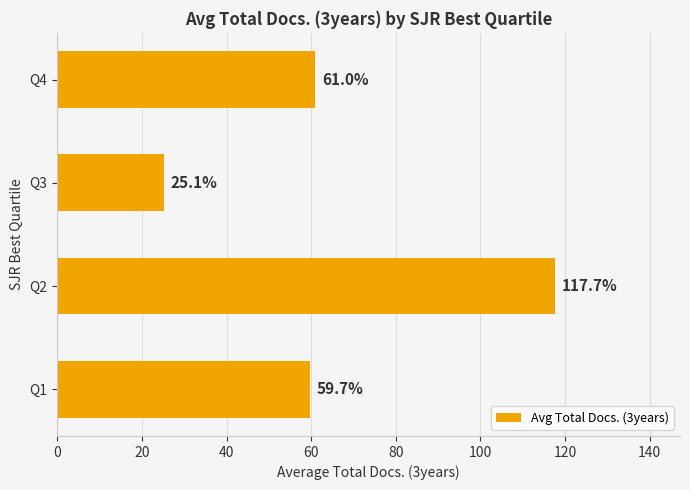

The chart shows a value of 61.0 at Q4. True or false?

True